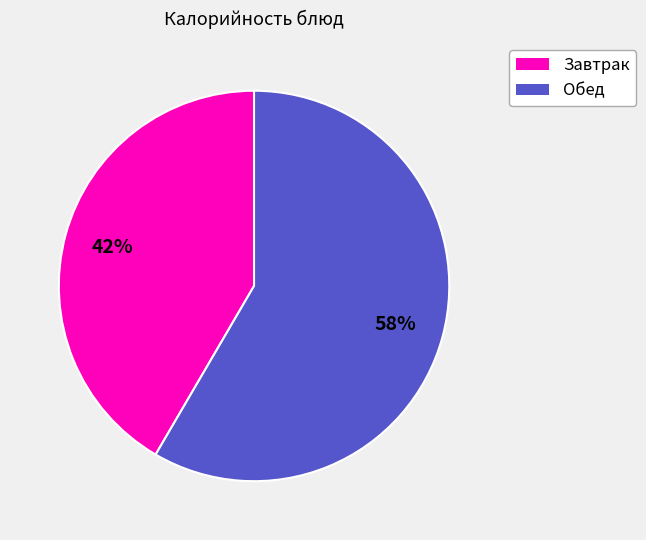

To the nearest percent, what is the average slice percentage?

50%